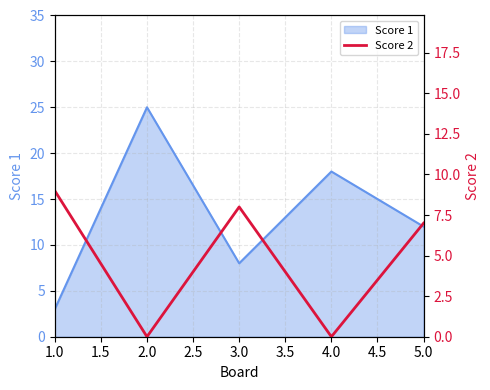

The Score 1 series shows 5 at 5.0. True or false?

False